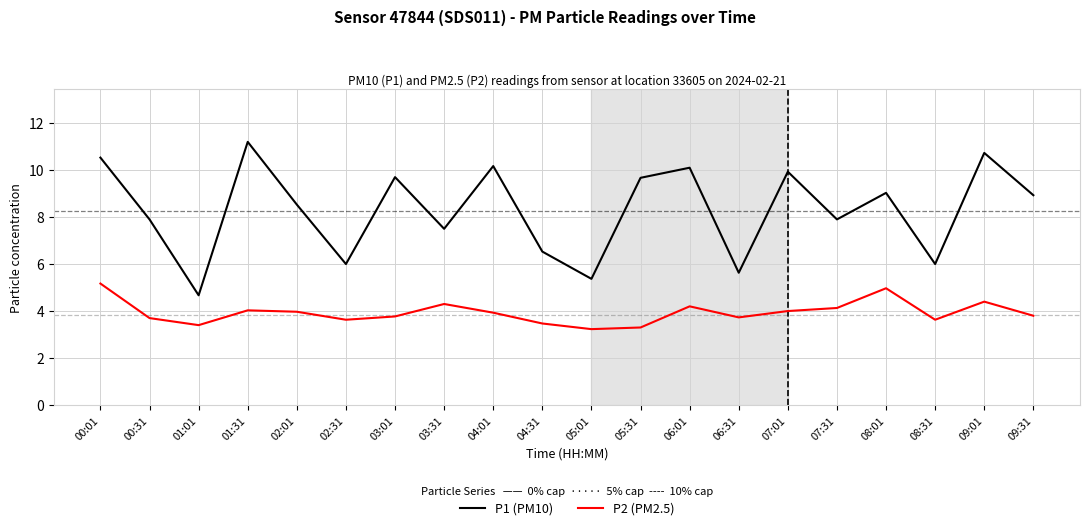

True or false: P1 (PM10) has more than 2 points higher than both neighbors.

True